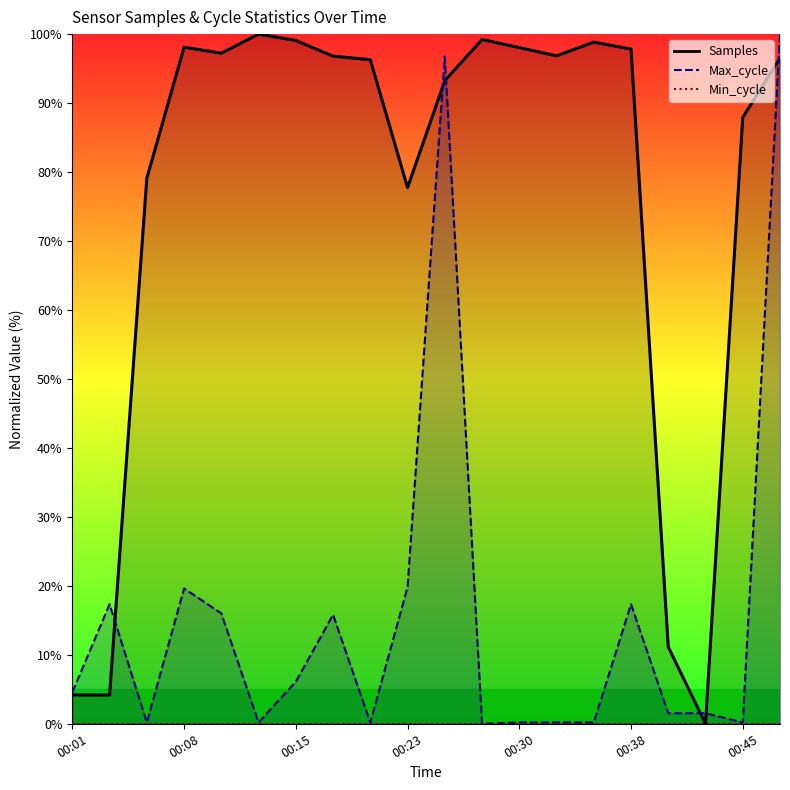

Where is Max_cycle nearest to the value 50?

00:23